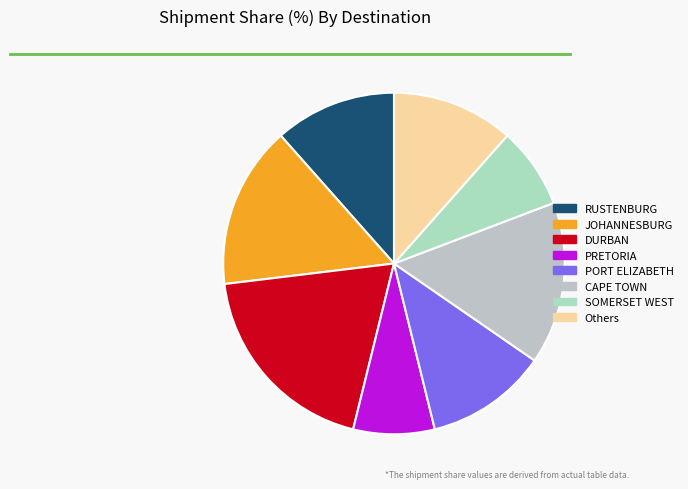

What is the ratio of the value at RUSTENBURG to the value at PRETORIA?

1.5